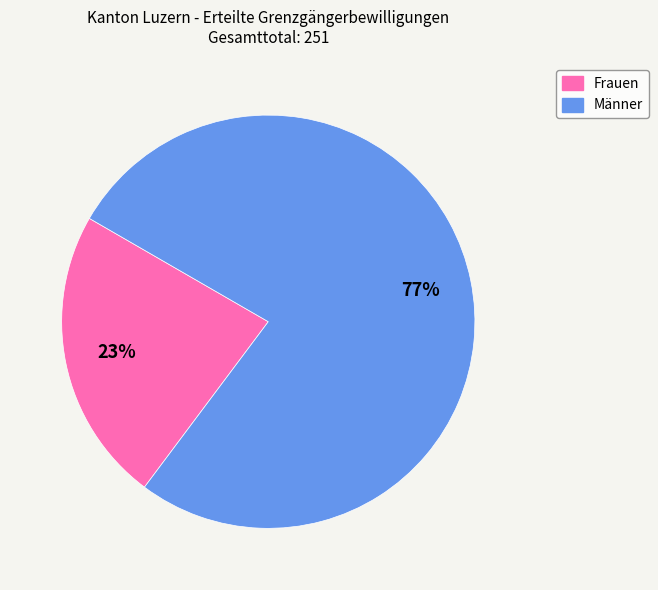

True or false: Frauen accounts for 8% of the total.

False